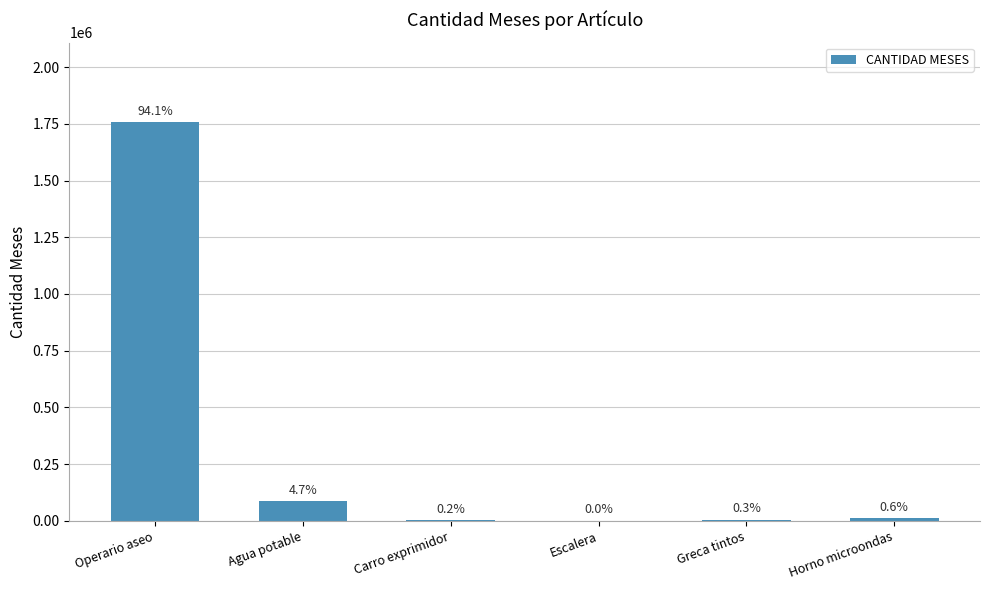

Which has a higher value, Escalera or Carro exprimidor?

Carro exprimidor